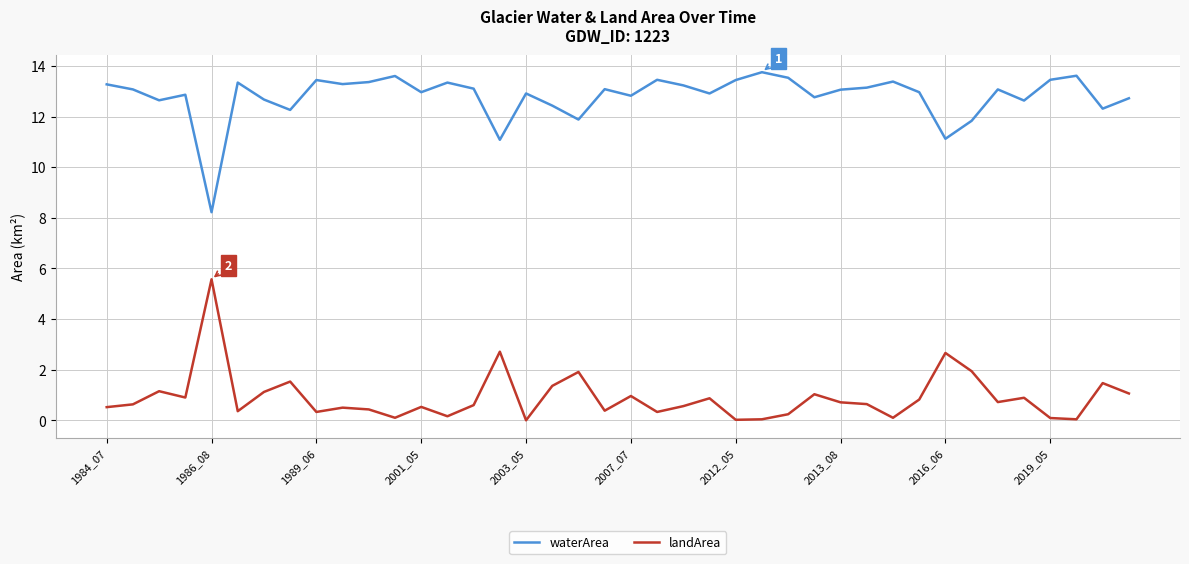

What is the maximum value shown in the chart?

13.8